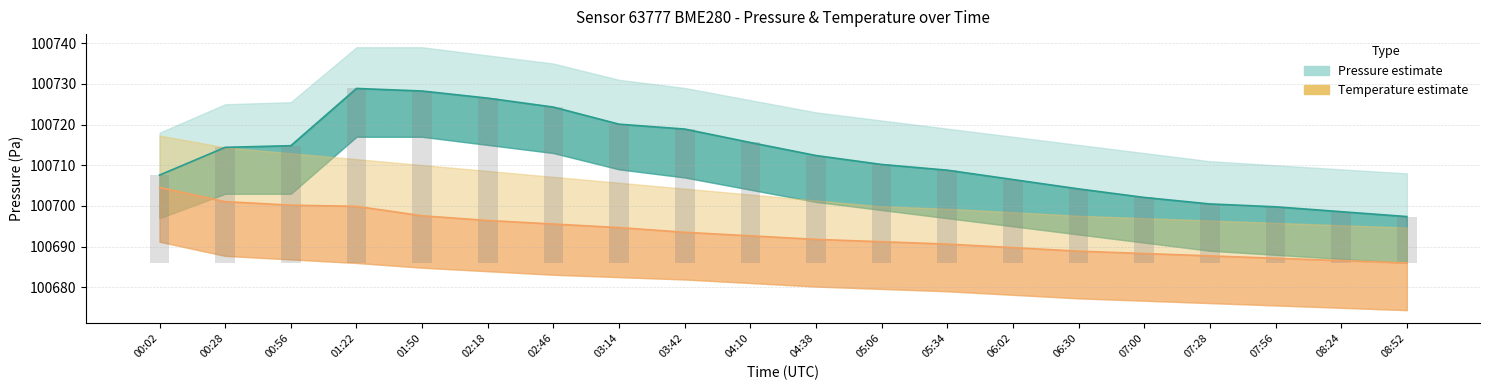

Which series has the largest total across all categories?

pressure